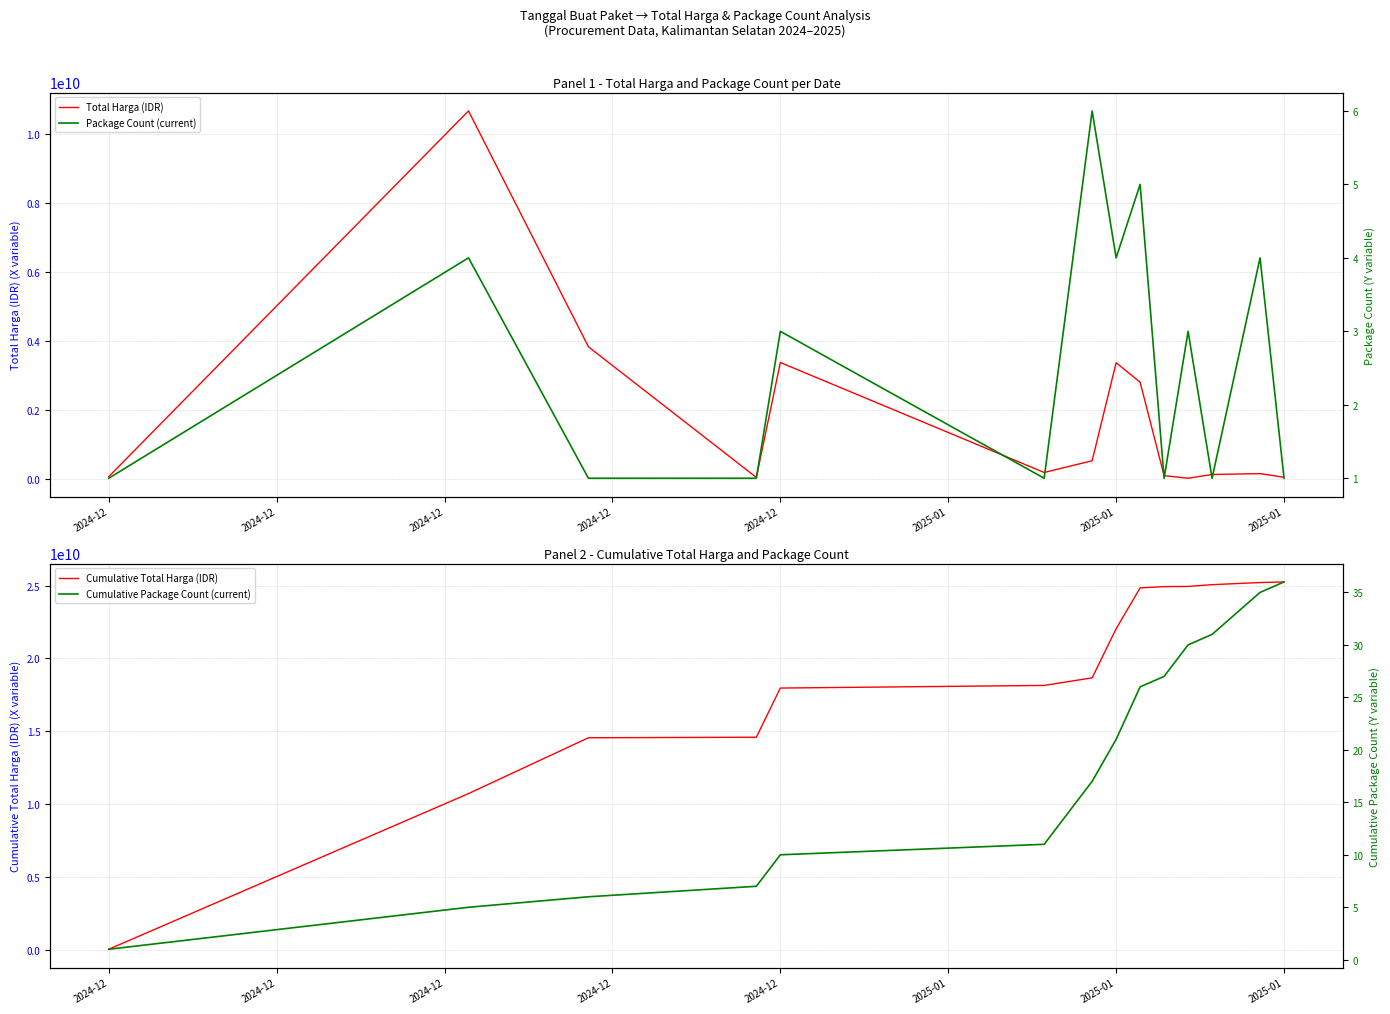

The Total Harga (IDR) series shows 139773960 at 2025-01. True or false?

False